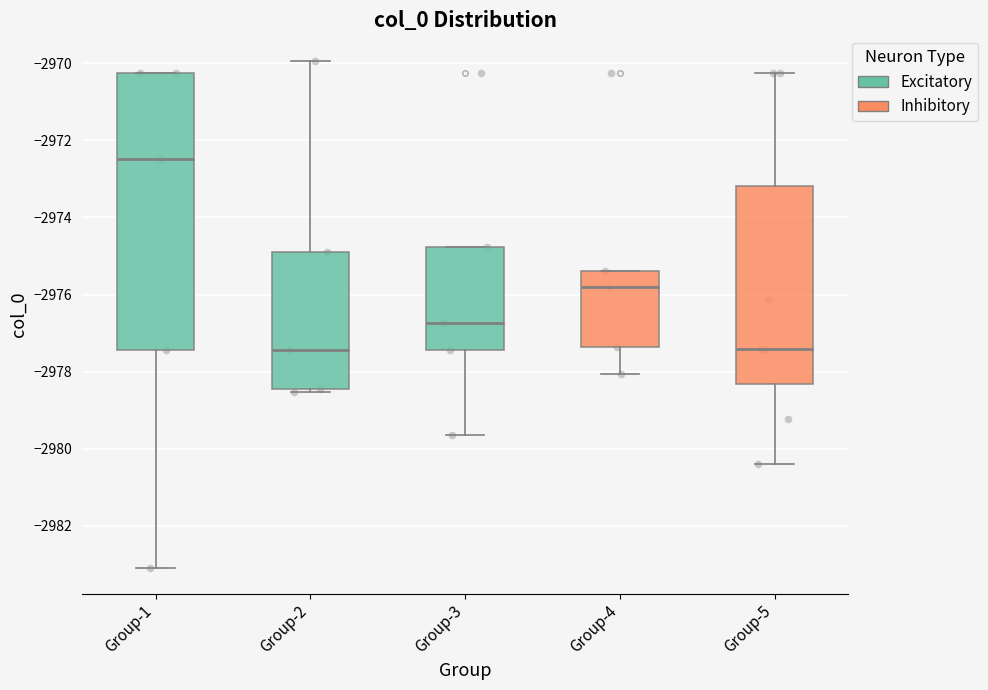

Comparing the boxes themselves (not the whiskers), which one is the tallest?

Group-1